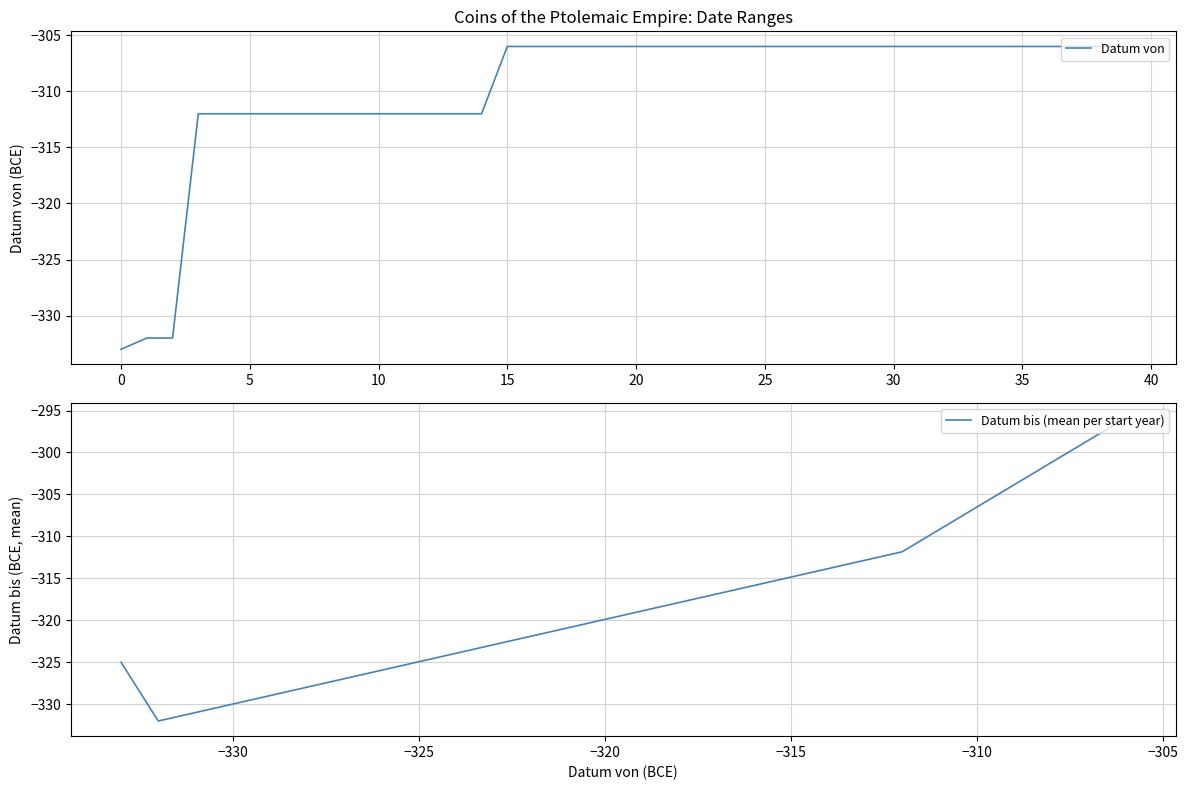

How many interior local valleys does the Datum bis (mean per start year) series have?

1